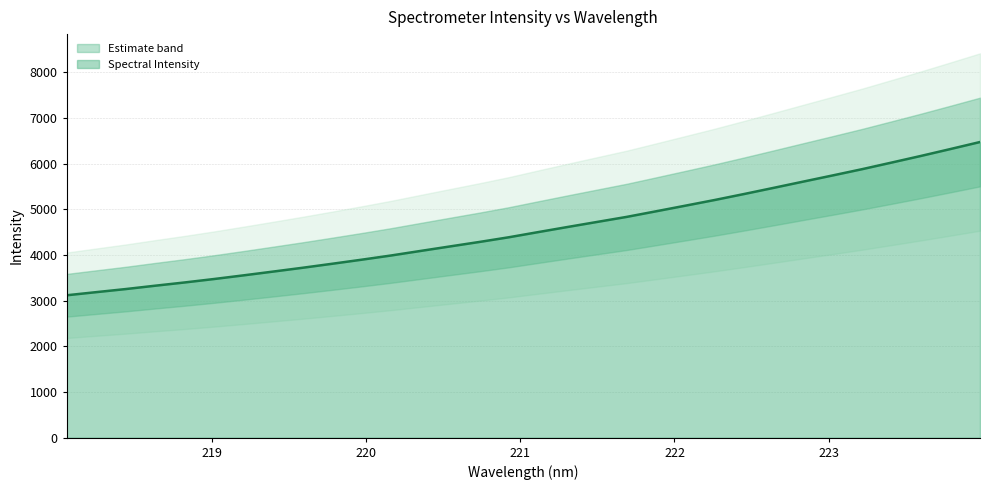

What position from the right is 218.0596?

32